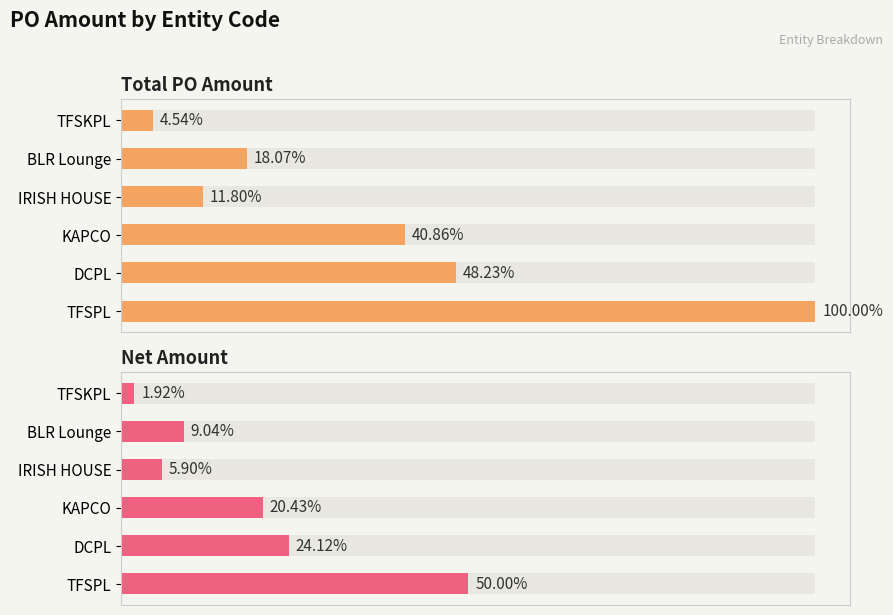

How many data points in Net Amount are above 378117?

2